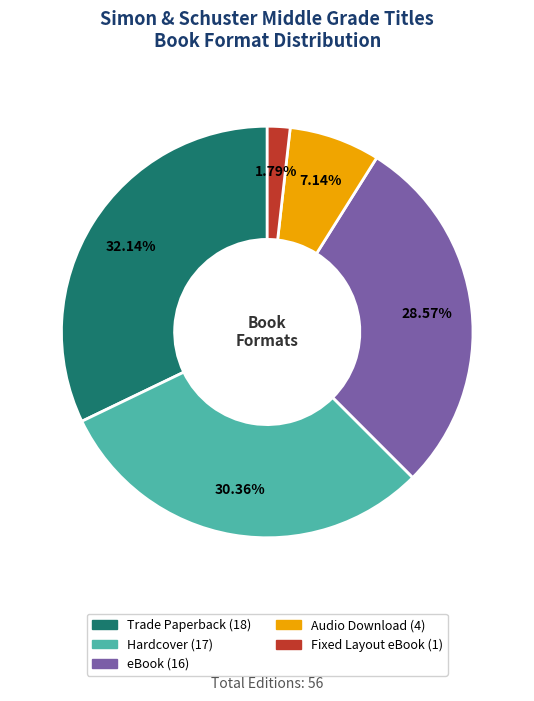

Which slice is the smallest?

Fixed Layout eBook